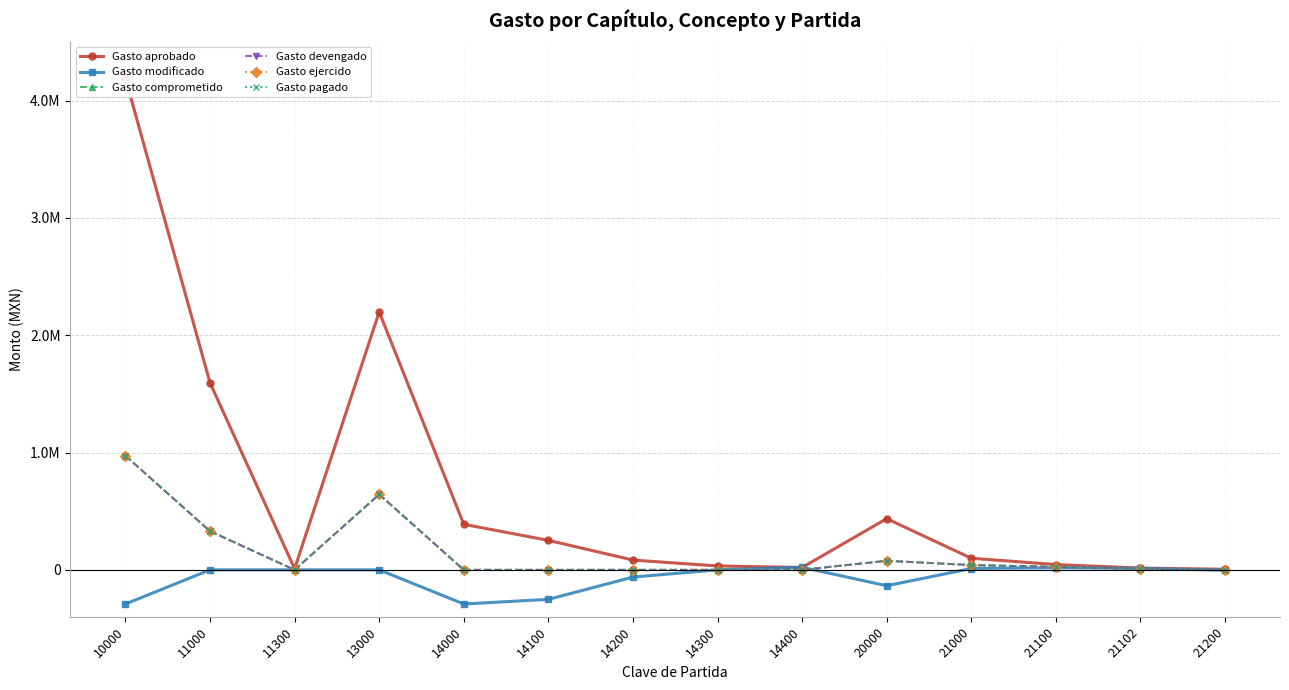

Reading left to right, list all the values displayed in this chart.

Gasto aprobado: 4190284.7	1593833.3	10000.0	2198400.0	388051.3	251440.5	83293.6	33317.3	20000.0	436200.0	99000.0	45000.0	15000.0	5000.0
Gasto modificado: -291141.4	0.0	0.0	0.0	-291141.4	-251440.5	-61700.9	0.0	22000.0	-135525.8	11486.2	17633.4	12305.3	-3462.0
Gasto comprometido: 972589.2	329586.6	0.0	643002.6	0.0	0.0	0.0	0.0	0.0	77187.9	40729.3	25052.2	8765.4	0.0
Gasto devengado: 972589.2	329586.6	0.0	643002.6	0.0	0.0	0.0	0.0	0.0	77187.9	40729.3	25052.2	8765.4	0.0
Gasto ejercido: 972589.2	329586.6	0.0	643002.6	0.0	0.0	0.0	0.0	0.0	77187.9	40729.3	25052.2	8765.4	0.0
Gasto pagado: 972589.2	329586.6	0.0	643002.6	0.0	0.0	0.0	0.0	0.0	77187.9	40729.3	25052.2	8765.4	0.0